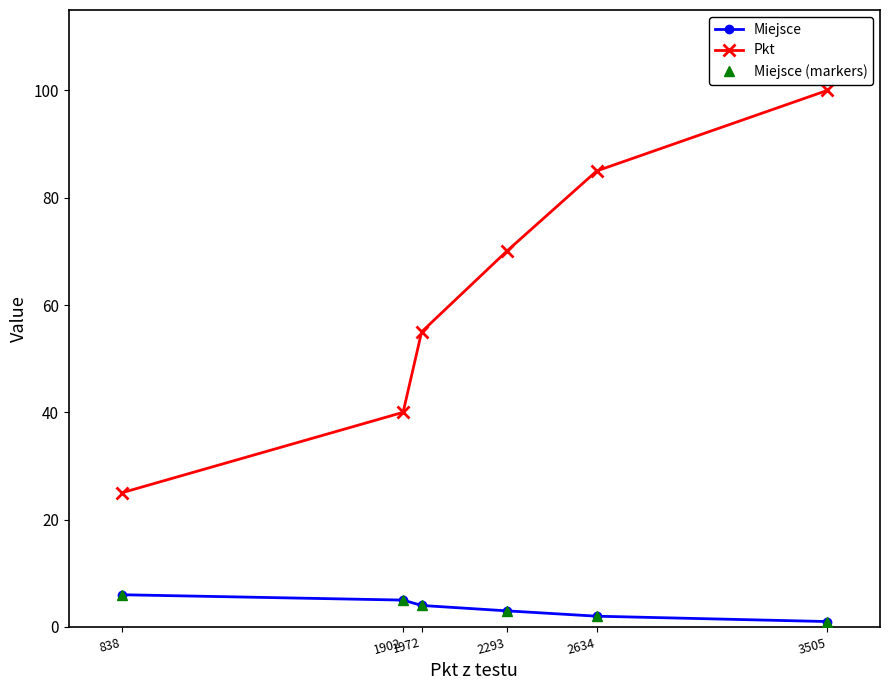

Reading right to left, transcribe all the data shown in this chart.

Miejsce: 838=6	1902=5	1972=4	2293=3	2634=2	3505=1
Pkt: 838=25	1902=40	1972=55	2293=70	2634=85	3505=100
Miejsce (markers): 838=6	1902=5	1972=4	2293=3	2634=2	3505=1